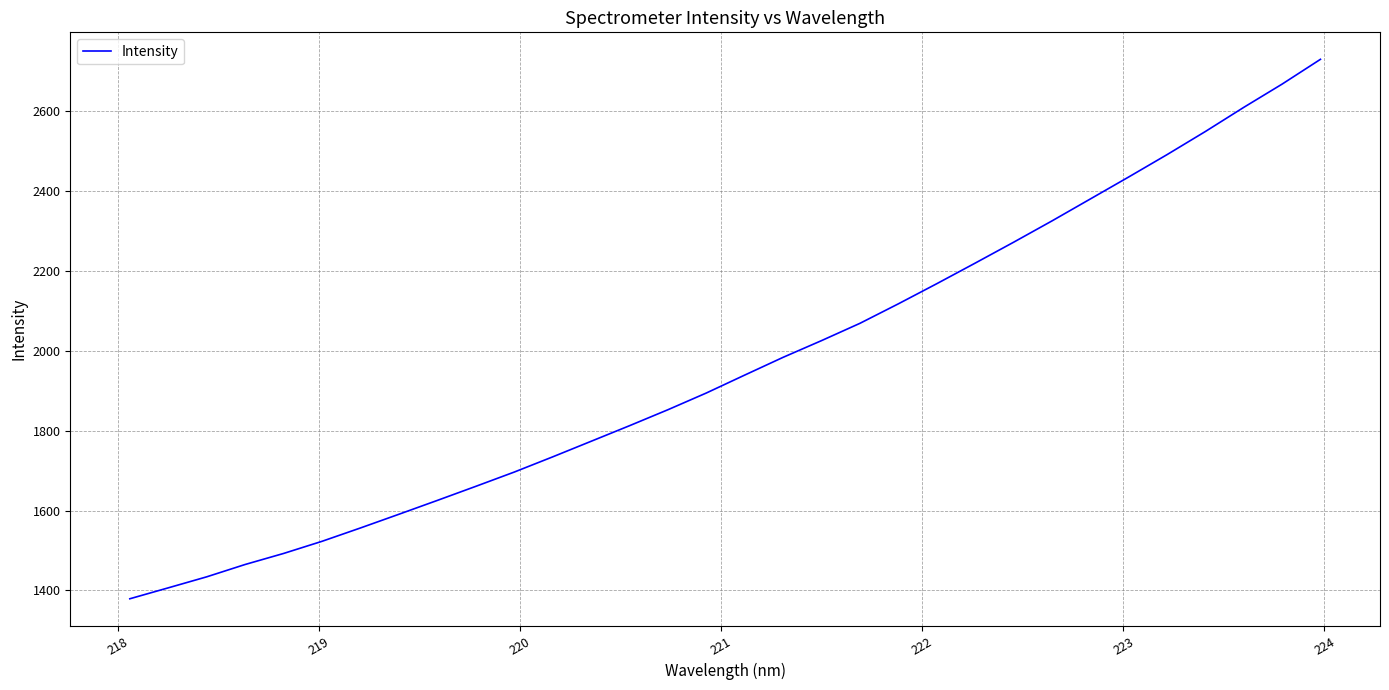

What is the greatest value displayed?

2729.4